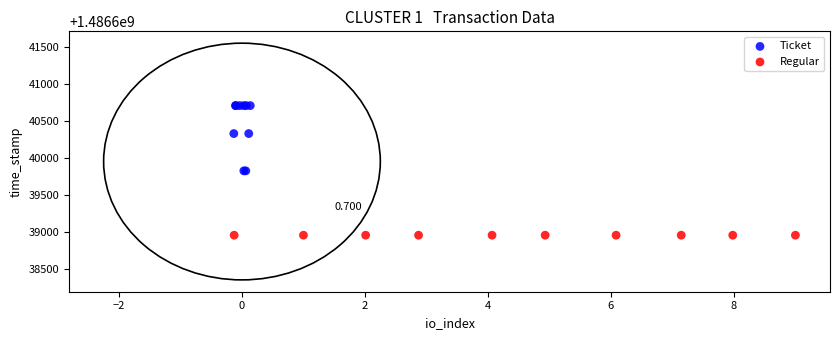

Which series contains the highest Y value?

Ticket